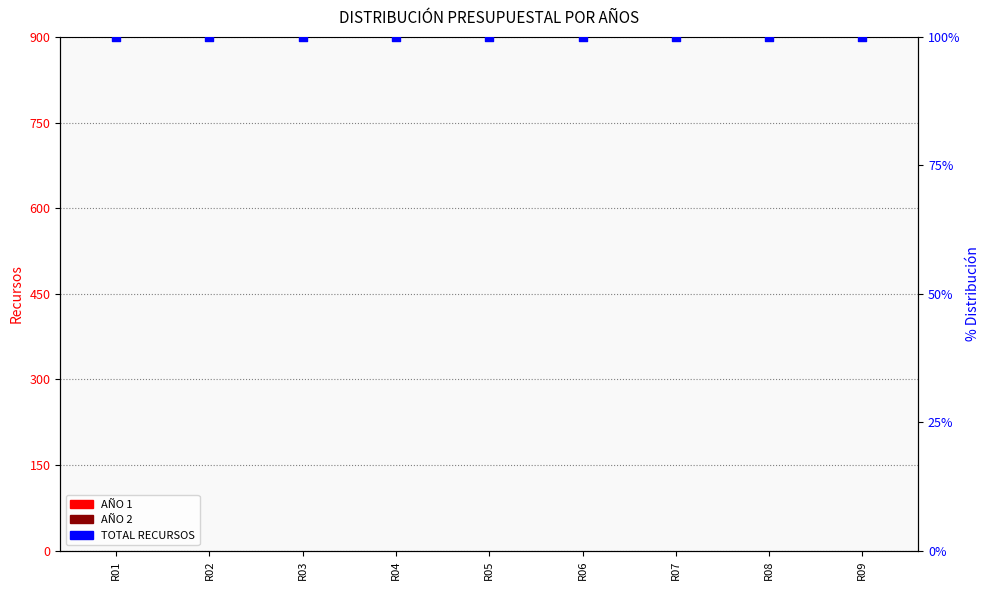

What is the total value across all series at R01?

100